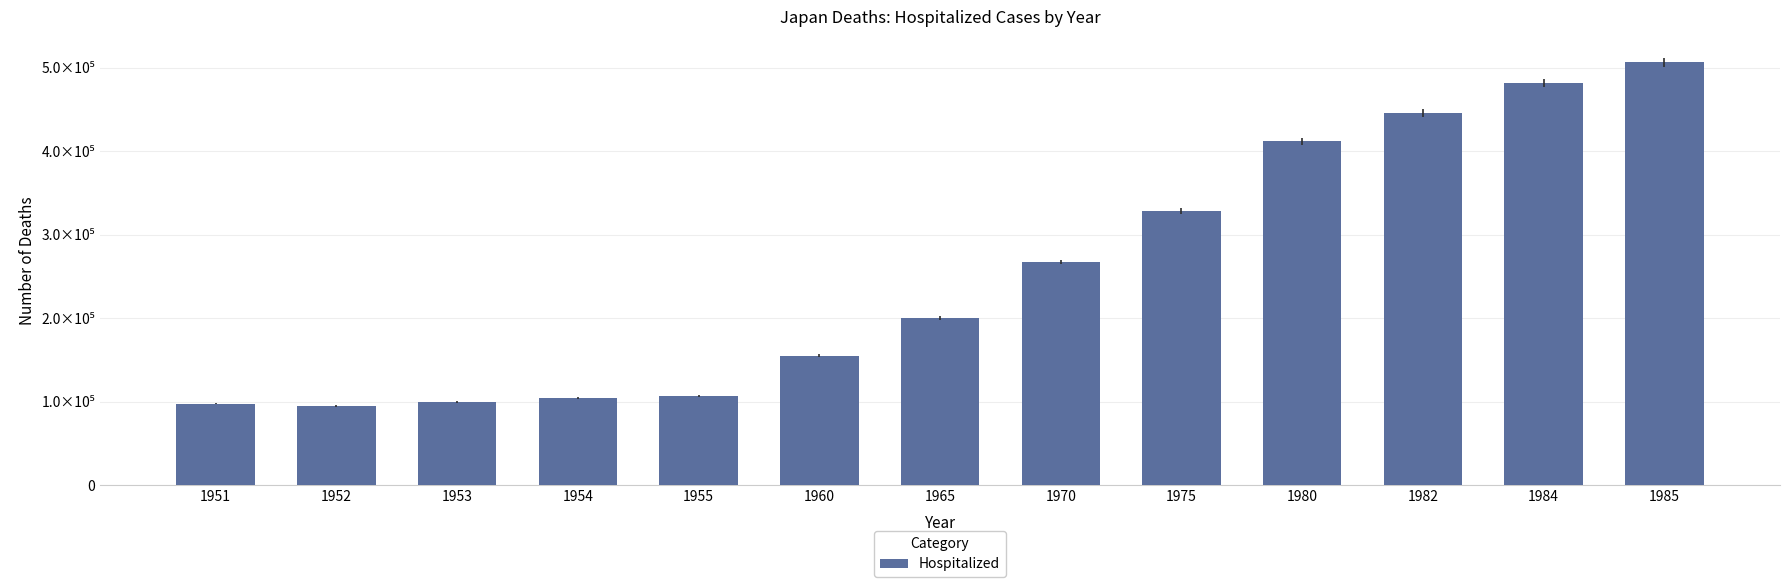

Reading left to right, list all the values displayed in this chart.

1951=97716	1952=95185	1953=99430	1954=104640	1955=107134	1960=155038	1965=200342	1970=267292	1975=328101	1980=411970	1982=445746	1984=481178	1985=506054